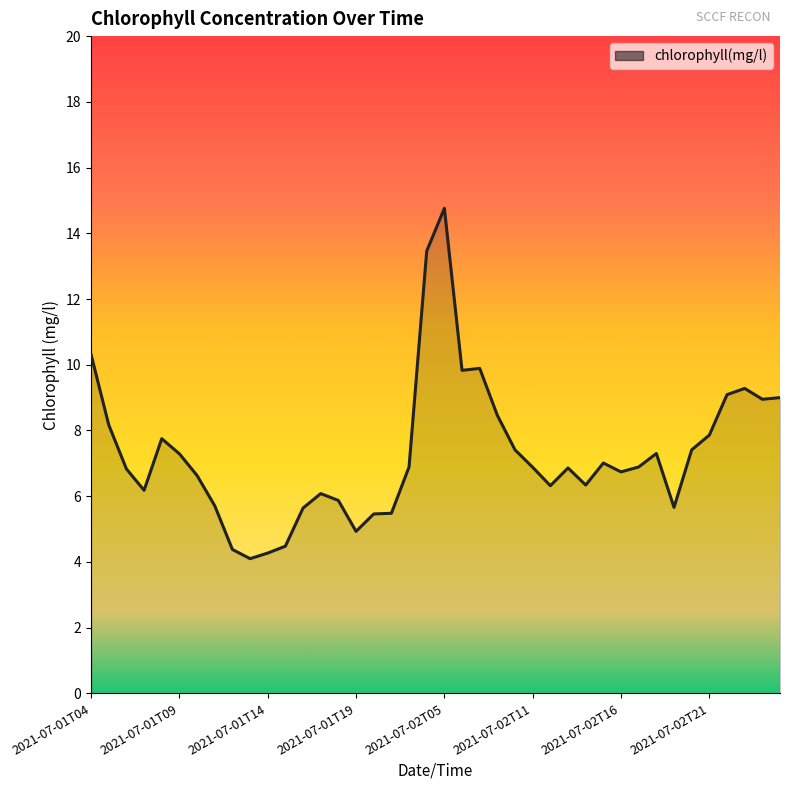

What is the difference between the maximum and minimum values?

10.7